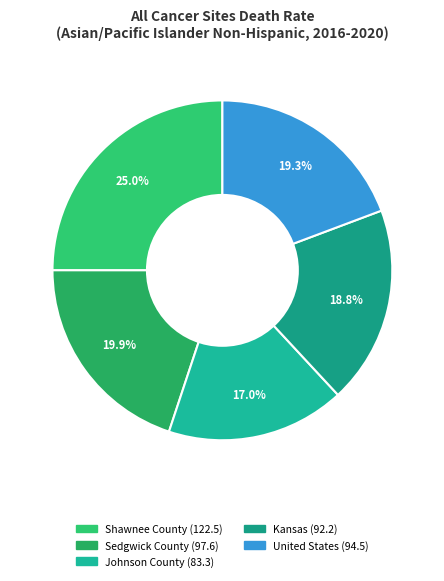

To the nearest percent, what is the difference between the largest and smallest slice percentages?

8%